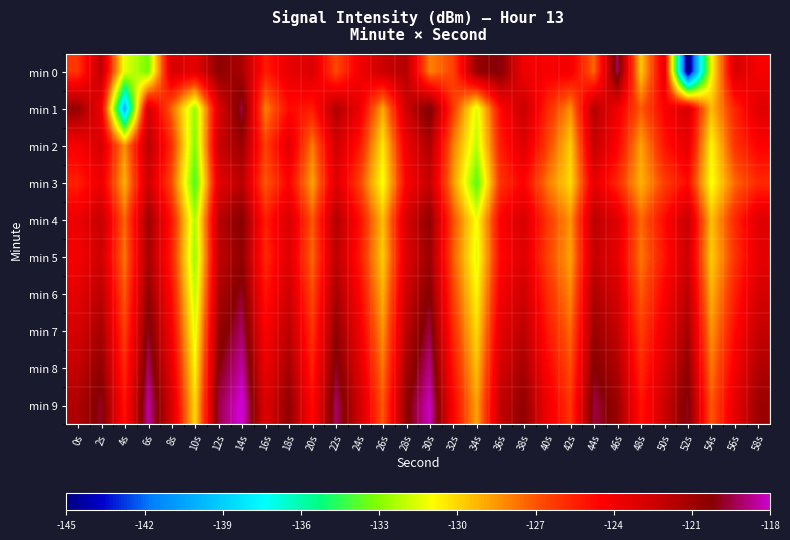

Reading right to left, list all the values displayed in this chart.

min 0: 58s=-124.1	56s=-122.8	54s=-131.1	52s=-145.8	50s=-123.4	48s=-129.7	46s=-119.1	44s=-127.4	42s=-124.0	40s=-124.2	38s=-123.9	36s=-120.0	34s=-120.7	32s=-126.6	30s=-128.0	28s=-121.6	26s=-122.3	24s=-124.0	22s=-126.7	20s=-123.0	18s=-123.5	16s=-125.3	14s=-121.3	12s=-120.4	10s=-123.5	8s=-122.8	6s=-133.4	4s=-131.3	2s=-121.9	0s=-126.2
min 1: 58s=-123.2	56s=-125.7	54s=-129.3	52s=-122.8	50s=-124.5	48s=-127.1	46s=-123.9	44s=-121.6	42s=-128.3	40s=-125.7	38s=-122.2	36s=-124.8	34s=-131.5	32s=-126.2	30s=-119.9	28s=-122.5	26s=-128.9	24s=-123.7	22s=-121.4	20s=-125.3	18s=-124.8	16s=-128.0	14s=-119.5	12s=-123.2	10s=-132.8	8s=-127.3	6s=-122.6	4s=-140.1	2s=-123.8	0s=-120.6
min 2: 58s=-124.5	56s=-126.1	54s=-130.8	52s=-123.5	50s=-125.1	48s=-128.8	46s=-124.5	44s=-122.1	42s=-129.8	40s=-126.5	38s=-123.1	36s=-125.5	34s=-132.1	32s=-127.9	30s=-121.3	28s=-123.8	26s=-130.4	24s=-125.1	22s=-122.6	20s=-127.9	18s=-123.2	16s=-126.5	14s=-120.8	12s=-122.3	10s=-133.2	8s=-125.9	6s=-121.7	4s=-128.4	2s=-122.8	0s=-124.2
min 3: 58s=-125.8	56s=-127.5	54s=-131.1	52s=-124.8	50s=-126.5	48s=-129.1	46s=-125.8	44s=-123.5	42s=-130.1	40s=-127.8	38s=-124.5	36s=-126.1	34s=-133.8	32s=-128.4	30s=-122.1	28s=-124.5	26s=-131.1	24s=-126.5	22s=-123.1	20s=-128.8	18s=-124.5	16s=-127.1	14s=-121.8	12s=-123.5	10s=-134.1	8s=-126.8	6s=-122.5	4s=-129.1	2s=-123.8	0s=-125.5
min 4: 58s=-123.1	56s=-125.8	54s=-129.4	52s=-122.1	50s=-124.8	48s=-127.5	46s=-123.1	44s=-121.8	42s=-128.4	40s=-126.1	38s=-122.8	36s=-124.5	34s=-131.1	32s=-126.8	30s=-120.5	28s=-122.8	26s=-129.4	24s=-124.8	22s=-121.5	20s=-127.1	18s=-122.8	16s=-125.5	14s=-120.1	12s=-121.8	10s=-132.4	8s=-125.1	6s=-120.8	4s=-127.5	2s=-122.1	0s=-123.8
min 5: 58s=-123.5	56s=-126.1	54s=-129.8	52s=-122.5	50s=-125.1	48s=-127.8	46s=-123.5	44s=-122.1	42s=-128.8	40s=-126.5	38s=-123.1	36s=-124.8	34s=-131.4	32s=-127.1	30s=-120.8	28s=-123.1	26s=-129.8	24s=-125.1	22s=-121.8	20s=-127.5	18s=-123.1	16s=-125.8	14s=-120.5	12s=-122.1	10s=-132.8	8s=-125.5	6s=-121.1	4s=-127.8	2s=-122.5	0s=-124.1
min 6: 58s=-122.8	56s=-125.5	54s=-129.1	52s=-121.8	50s=-124.5	48s=-127.1	46s=-122.8	44s=-121.5	42s=-128.1	40s=-125.8	38s=-122.5	36s=-124.1	34s=-130.8	32s=-126.5	30s=-120.1	28s=-122.5	26s=-129.1	24s=-124.5	22s=-121.1	20s=-126.8	18s=-122.5	16s=-125.1	14s=-119.8	12s=-121.5	10s=-132.1	8s=-124.8	6s=-120.5	4s=-127.1	2s=-121.8	0s=-123.5
min 7: 58s=-122.1	56s=-124.8	54s=-128.4	52s=-121.1	50s=-123.8	48s=-126.5	46s=-122.1	44s=-120.8	42s=-127.5	40s=-125.1	38s=-121.8	36s=-123.5	34s=-130.1	32s=-125.8	30s=-119.5	28s=-121.8	26s=-128.4	24s=-123.8	22s=-120.5	20s=-126.1	18s=-121.8	16s=-124.5	14s=-119.1	12s=-120.8	10s=-131.4	8s=-124.1	6s=-119.8	4s=-126.5	2s=-121.1	0s=-122.8
min 8: 58s=-121.5	56s=-124.1	54s=-127.8	52s=-120.5	50s=-123.1	48s=-125.8	46s=-121.5	44s=-120.1	42s=-126.8	40s=-124.5	38s=-121.1	36s=-122.8	34s=-129.4	32s=-125.1	30s=-118.8	28s=-121.1	26s=-127.8	24s=-123.1	22s=-119.8	20s=-125.5	18s=-121.1	16s=-123.8	14s=-118.5	12s=-120.1	10s=-130.8	8s=-123.5	6s=-119.1	4s=-125.8	2s=-120.5	0s=-122.1
min 9: 58s=-120.8	56s=-123.5	54s=-127.1	52s=-119.8	50s=-122.5	48s=-125.1	46s=-120.8	44s=-119.5	42s=-126.1	40s=-123.8	38s=-120.5	36s=-122.1	34s=-128.8	32s=-124.5	30s=-118.1	28s=-120.5	26s=-127.1	24s=-122.5	22s=-119.1	20s=-124.8	18s=-120.5	16s=-123.1	14s=-117.8	12s=-119.5	10s=-130.1	8s=-122.8	6s=-118.5	4s=-125.1	2s=-119.8	0s=-121.5